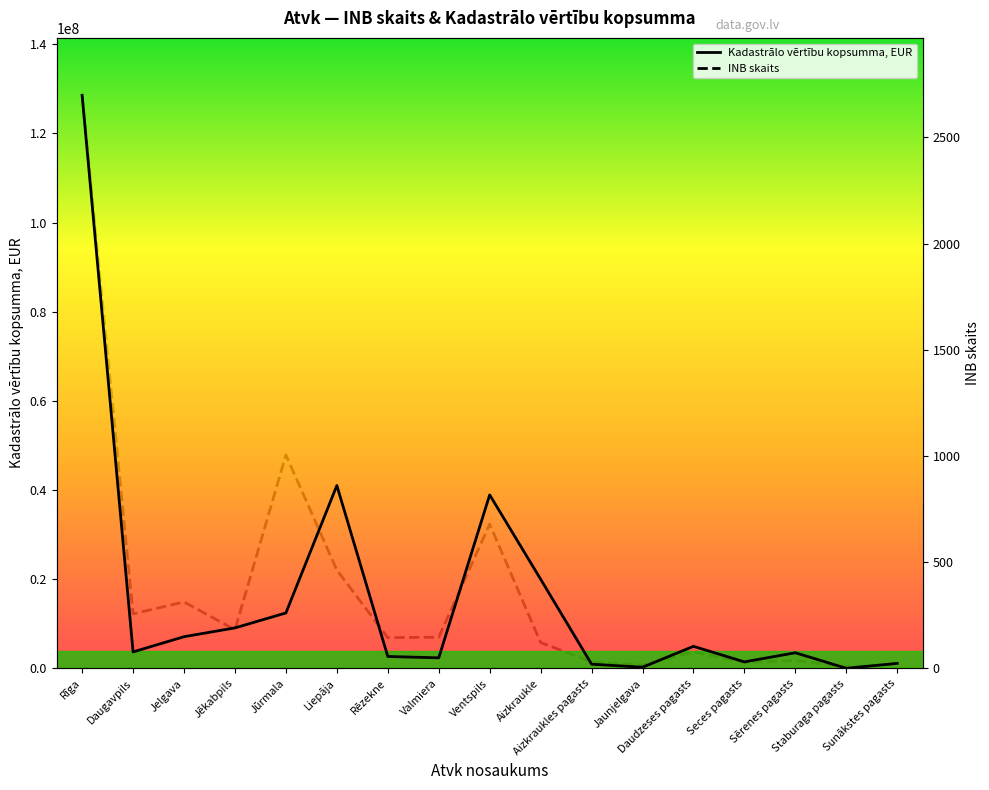

Reading left to right, list all the values displayed in this chart.

Kadastrālo vērtību kopsumma, EUR: Rīga=128541144	Daugavpils=3705368	Jelgava=7116648	Jēkabpils=9092739	Jūrmala=12445567	Liepāja=41024677	Rēzekne=2680993	Valmiera=2377421	Ventspils=38924674	Aizkraukle=20012280	Aizkraukles pagasts=953427	Jaunjelgava=273938	Daudzeses pagasts=4958130	Seces pagasts=1467013	Sērenes pagasts=3516789	Staburaga pagasts=29900	Sunākstes pagasts=1134012
INB skaits: Rīga=2698	Daugavpils=257	Jelgava=313	Jēkabpils=182	Jūrmala=1005	Liepāja=463	Rēzekne=145	Valmiera=147	Ventspils=679	Aizkraukle=122	Aizkraukles pagasts=31	Jaunjelgava=15	Daudzeses pagasts=78	Seces pagasts=28	Sērenes pagasts=37	Staburaga pagasts=7	Sunākstes pagasts=20